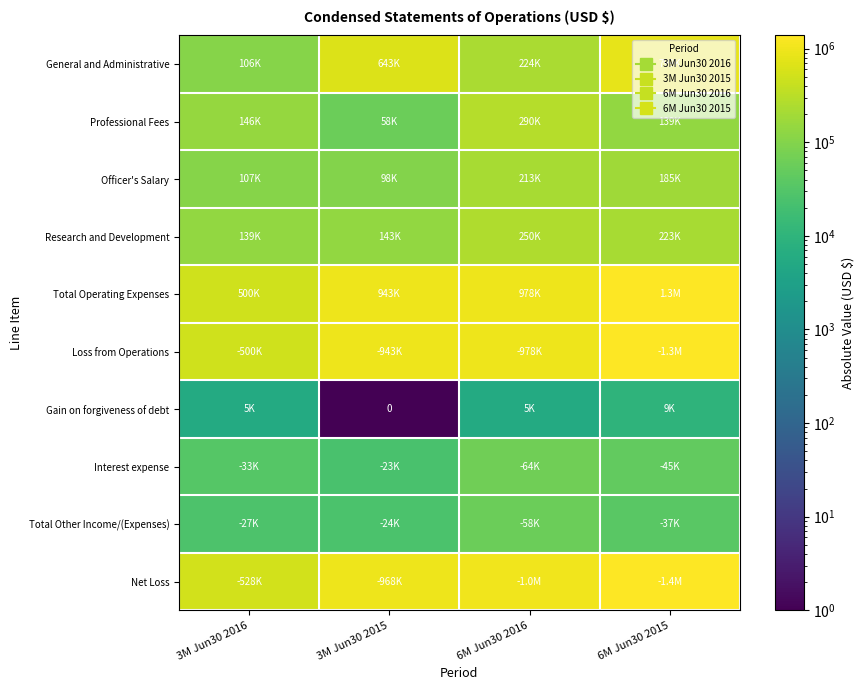

At how many categories does at least one series exceed 1134288?

1